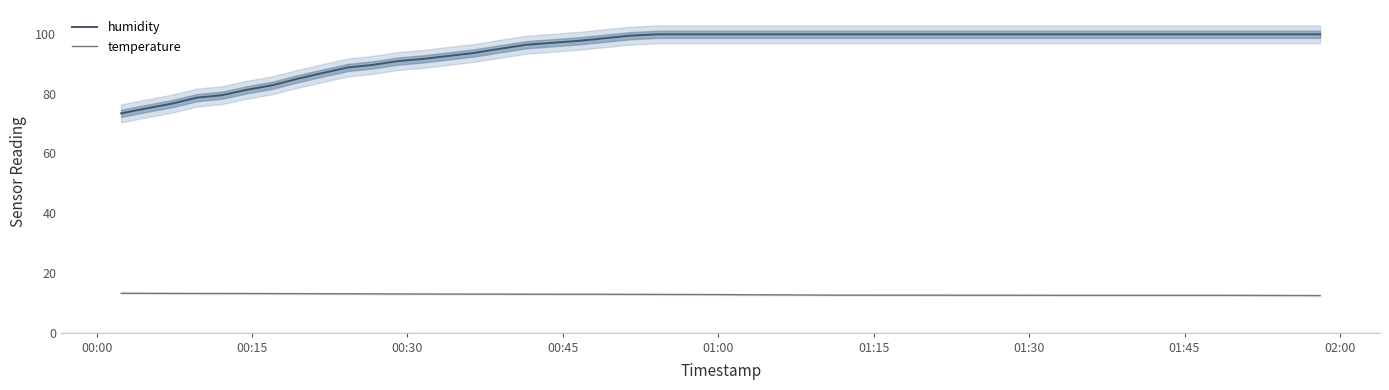

What is the average value of the temperature series?

12.8